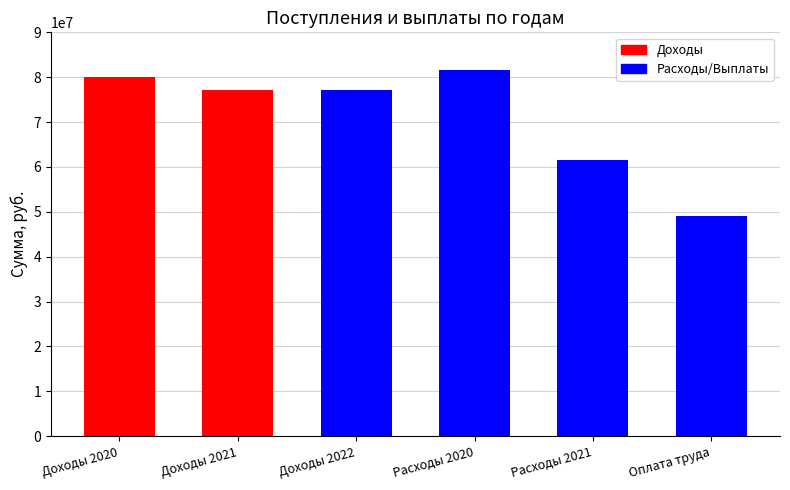

List the labels in order of value, smallest first.

Оплата труда, Расходы 2021, Доходы 2021, Доходы 2022, Доходы 2020, Расходы 2020